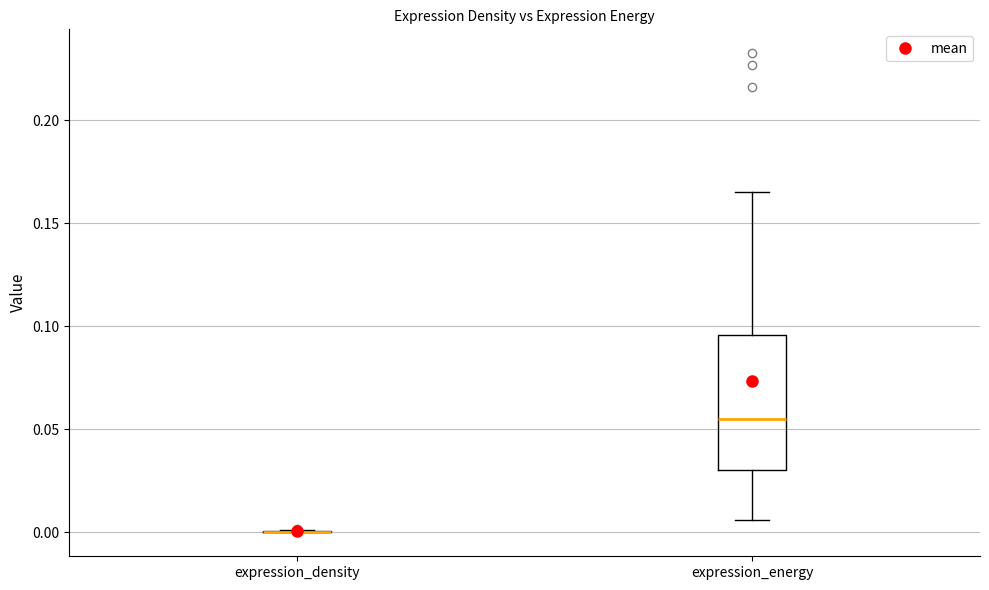

Reading left to right, transcribe this box plot: for each box, give where its median line is, the range the box spans, and where its two whiskers end, as read against the y-axis. The values are not printed on the chart, so give them approximately, as read against the axis.

expression_density: box collapsed to a line at 0.000, whiskers 0.000 to 0.000
expression_energy: median 0.055, box 0.030 to 0.095, whiskers 0.005 to 0.165